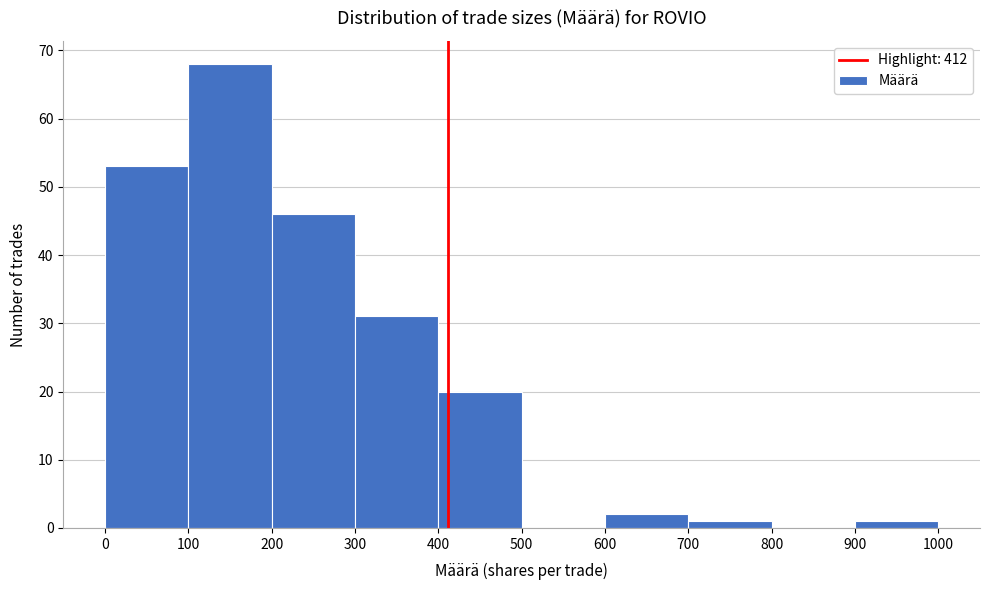

Reading left to right, transcribe this chart: for each bar, give the range it covers on the x-axis and its height. The values are not printed on the chart, so give them approximately, as read against the axis.

0 to 100: 53
100 to 200: 68
200 to 300: 46
300 to 400: 31
400 to 500: 20
500 to 600: 0
600 to 700: 2
700 to 800: 1
800 to 900: 0
900 to 1000: 1